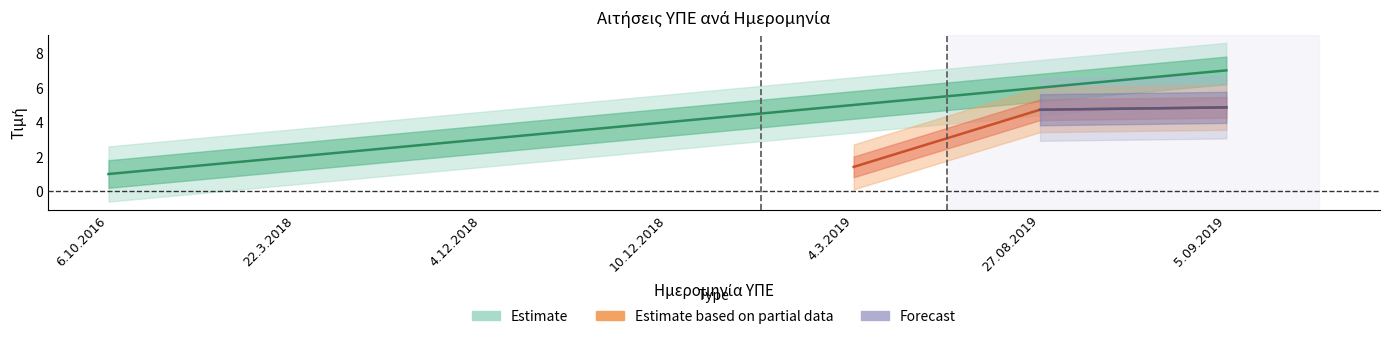

At which label is the value closest to 4?

10.12.2018